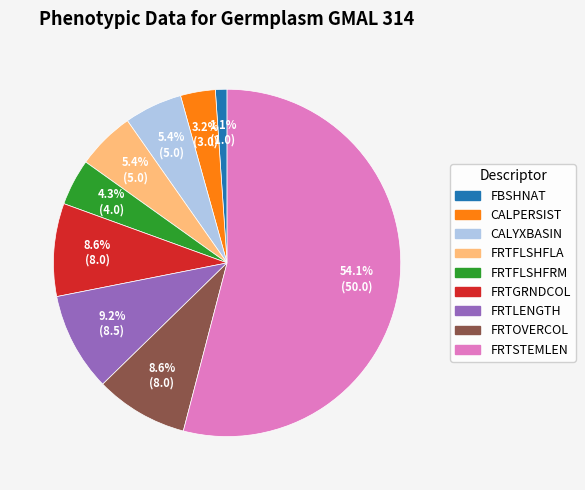

Is there a majority slice in this chart?

Yes